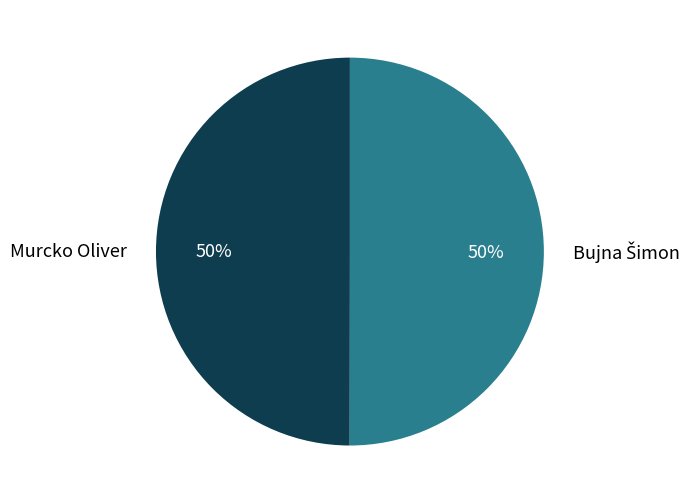

To the nearest percent, what portion does Murcko Oliver represent?

50%